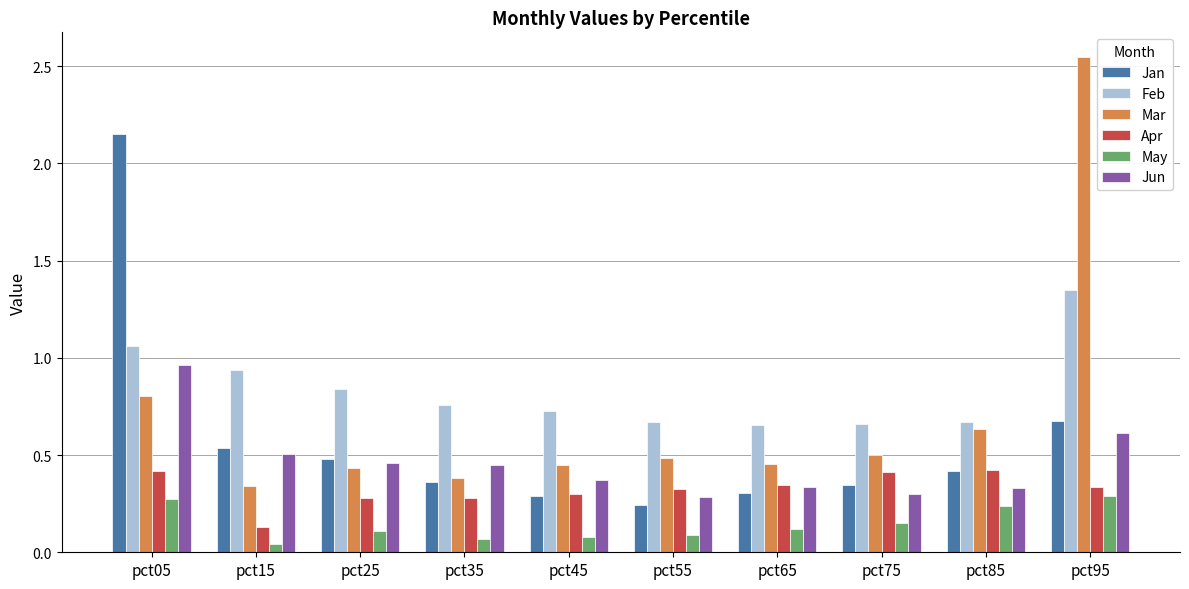

Which series has the largest range (max minus min)?

Mar